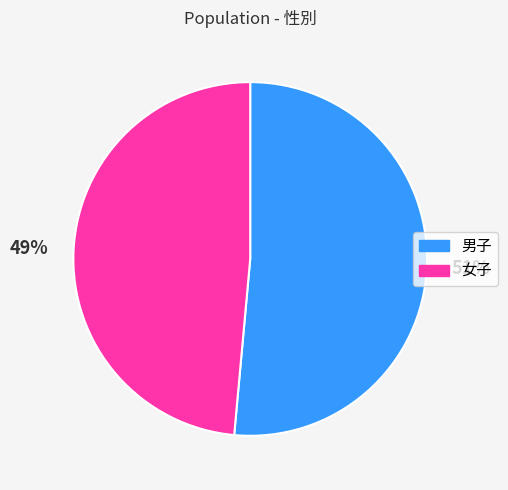

Is it true that 男子 is 51% of the pie?

True